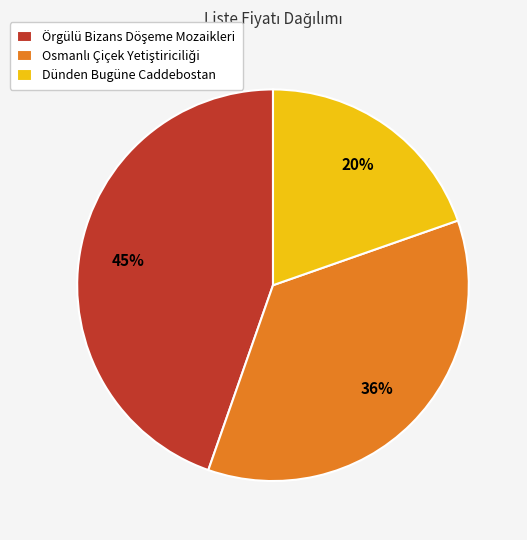

True or false: Dünden Bugüne Caddebostan accounts for 10% of the total.

False